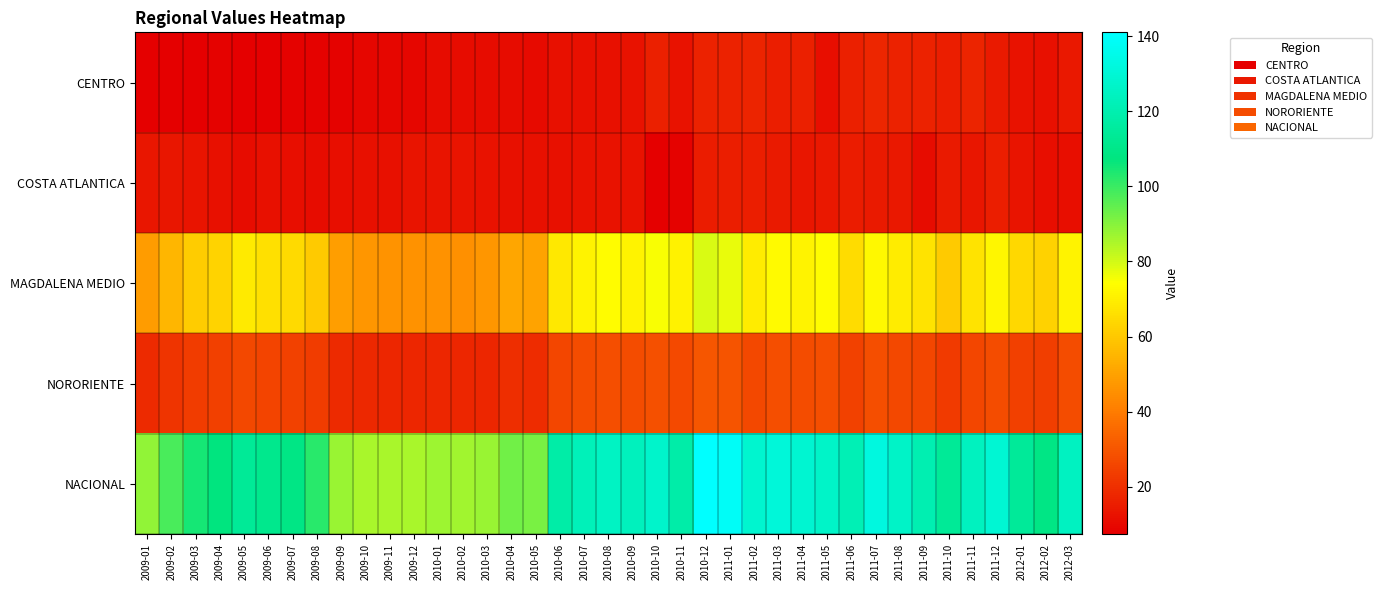

What is the difference between the highest and lowest values at 2011-08?

112.2